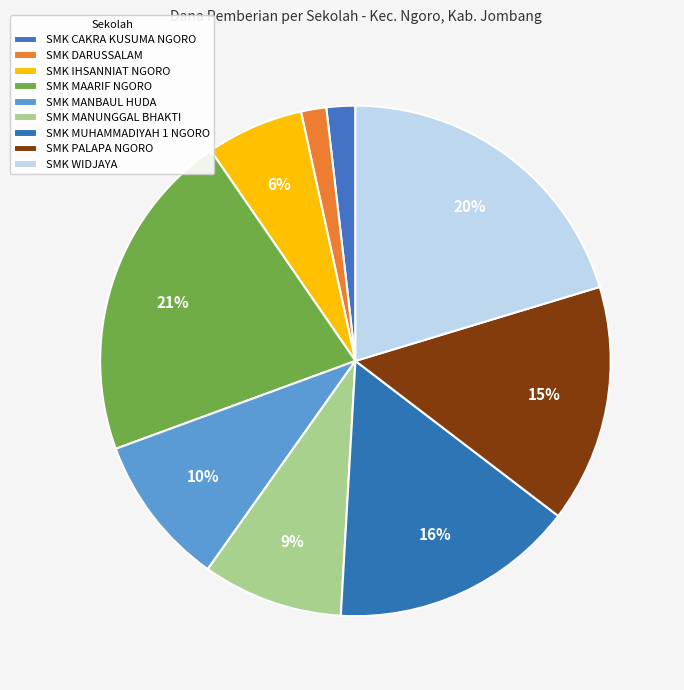

Which slice is the smallest?

SMK DARUSSALAM